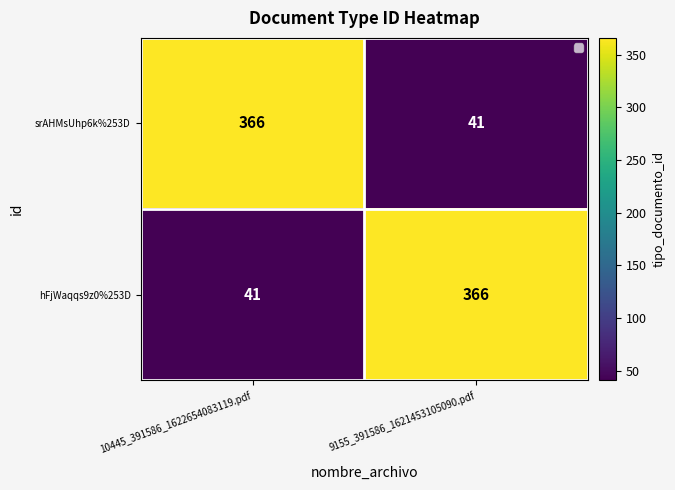

At 10445_391586_1622654083119.pdf, list the series in order from largest to smallest.

srAHMsUhp6k%253D, hFjWaqqs9z0%253D